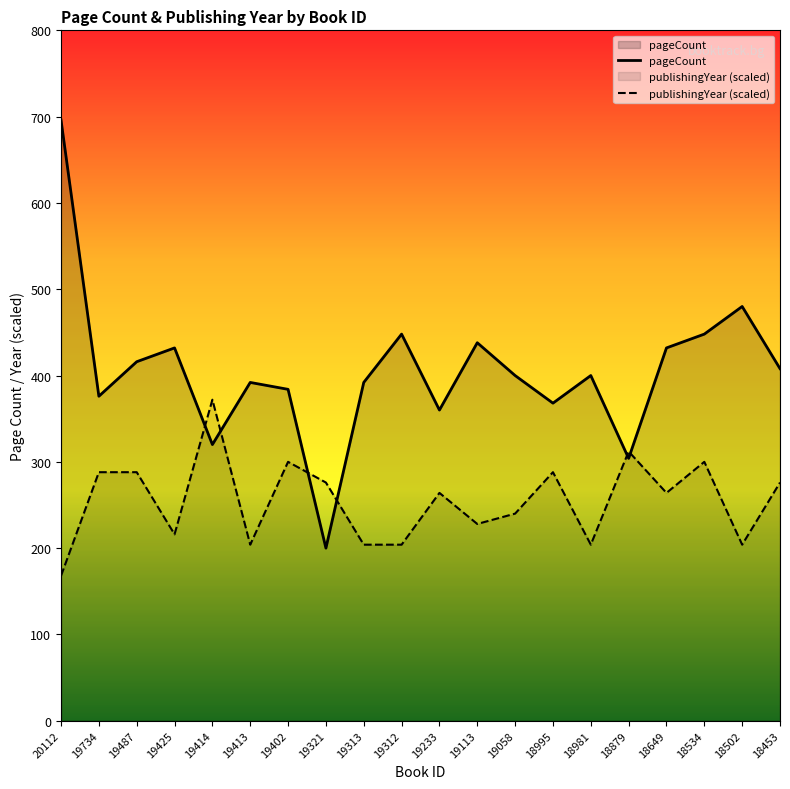

Where is publishingYear (scaled) nearest to the value 270?

19321